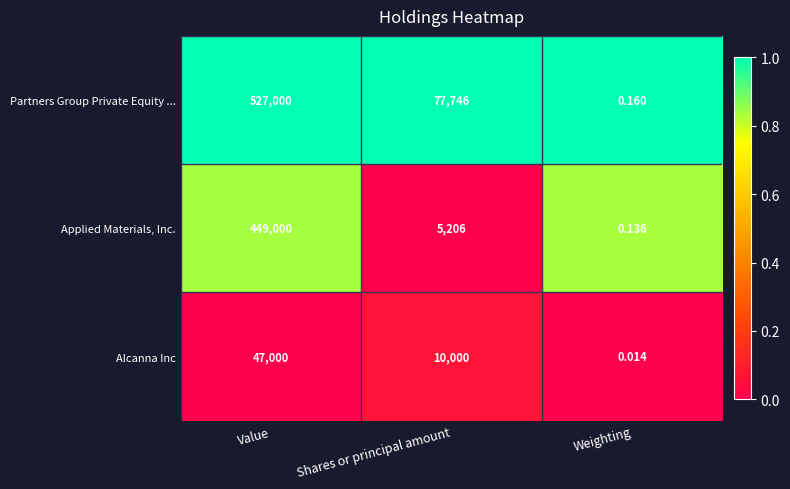

At which label does Partners Group Private Equity ... reach its peak?

Value